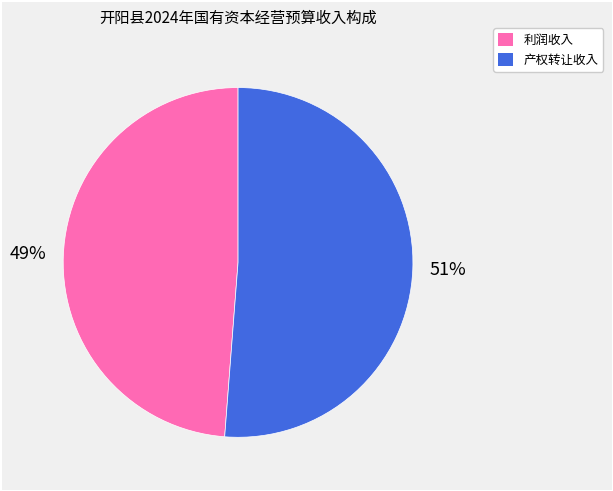

Is there a majority slice in this chart?

Yes